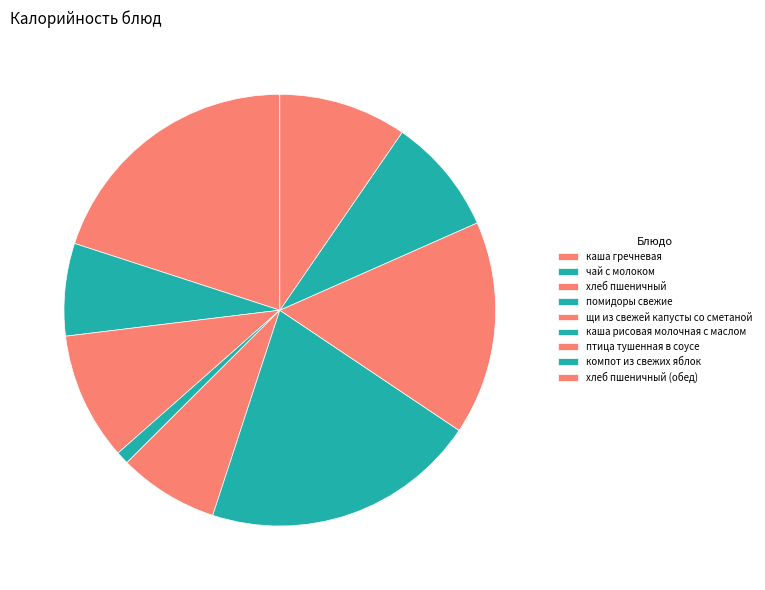

To the nearest percent, what is the combined percentage of каша гречневая and птица тушенная в соусе?

36%